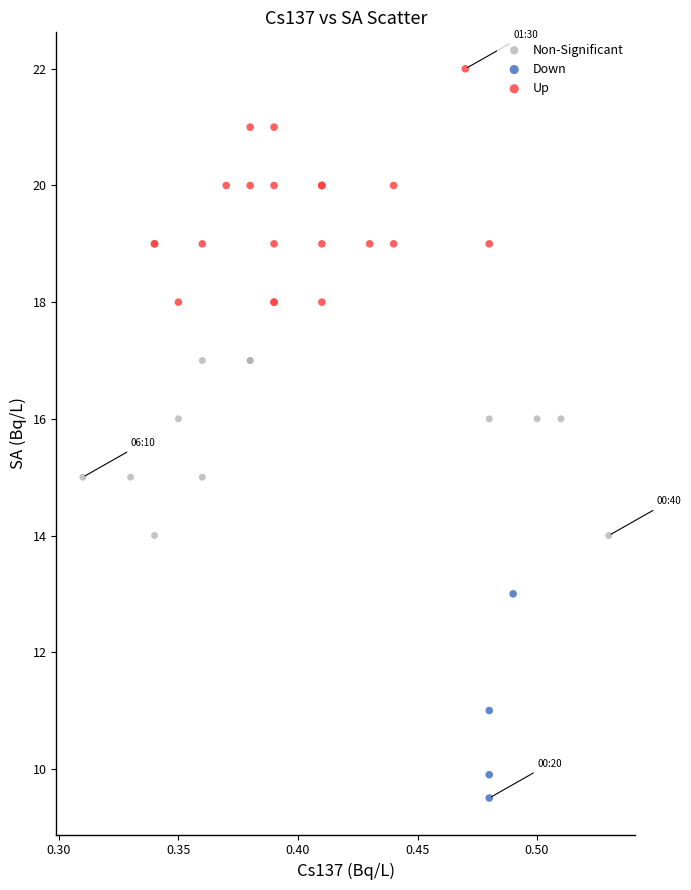

What are all the series names shown in the legend?

Non-Significant, Down, Up